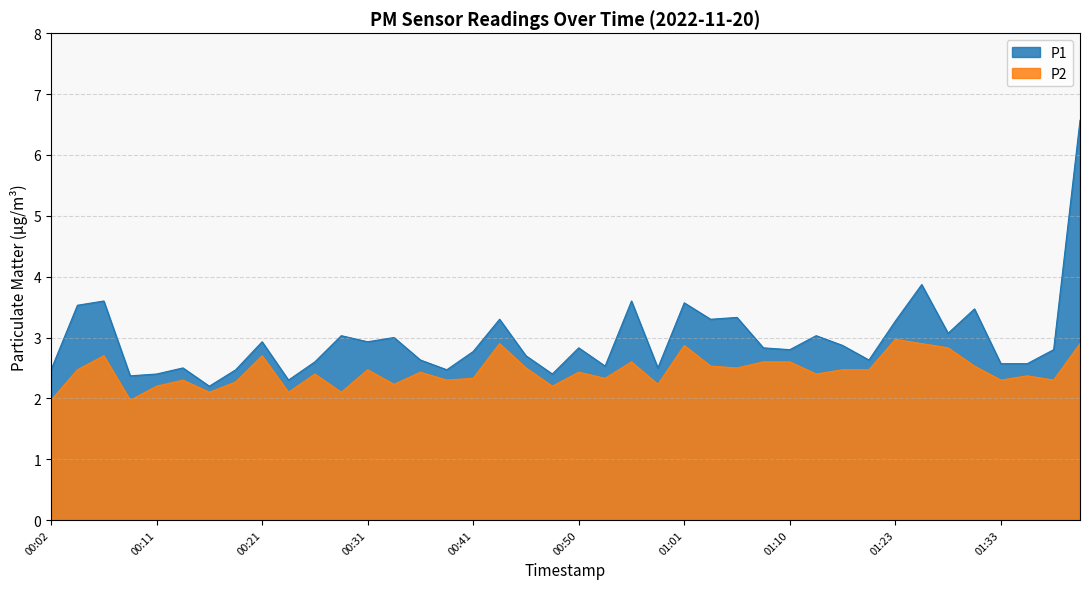

Reading left to right, extract all data points from this chart.

P1: 00:02=2.5	00:04=3.5	00:06=3.6	00:09=2.4	00:11=2.4	00:14=2.5	00:16=2.2	00:19=2.5	00:21=2.9	00:23=2.3	00:26=2.6	00:28=3.0	00:31=2.9	00:33=3.0	00:36=2.6	00:38=2.5	00:41=2.8	00:43=3.3	00:46=2.7	00:48=2.4	00:50=2.8	00:53=2.5	00:55=3.6	00:58=2.5	01:01=3.6	01:03=3.3	01:05=3.3	01:08=2.8	01:10=2.8	01:13=3.0	01:18=2.9	01:21=2.6	01:23=3.3	01:25=3.9	01:28=3.1	01:30=3.5	01:33=2.6	01:35=2.6	01:38=2.8	01:40=6.6
P2: 00:02=2.0	00:04=2.5	00:06=2.7	00:09=2.0	00:11=2.2	00:14=2.3	00:16=2.1	00:19=2.3	00:21=2.7	00:23=2.1	00:26=2.4	00:28=2.1	00:31=2.5	00:33=2.2	00:36=2.4	00:38=2.3	00:41=2.3	00:43=2.9	00:46=2.5	00:48=2.2	00:50=2.4	00:53=2.3	00:55=2.6	00:58=2.2	01:01=2.9	01:03=2.5	01:05=2.5	01:08=2.6	01:10=2.6	01:13=2.4	01:18=2.5	01:21=2.5	01:23=3.0	01:25=2.9	01:28=2.8	01:30=2.5	01:33=2.3	01:35=2.4	01:38=2.3	01:40=2.9